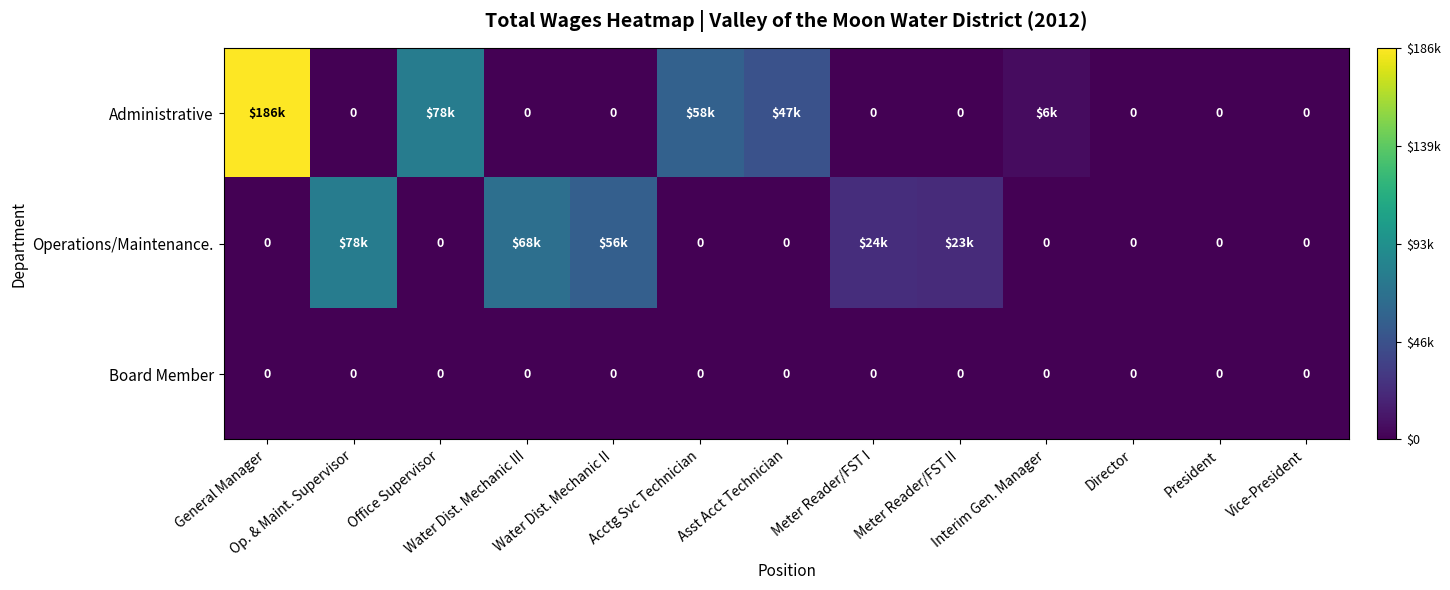

True or false: Board Member has a value of 0 at President.

True